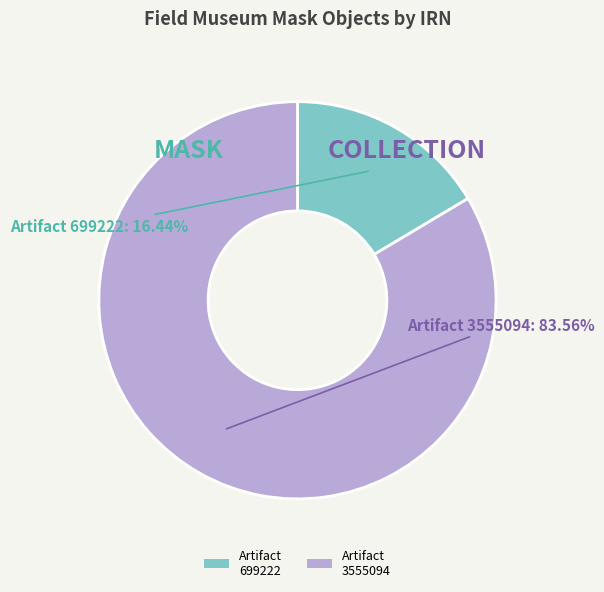

Approximately how many times larger is the value at Artifact 3555094 compared to Artifact 699222?

5.1